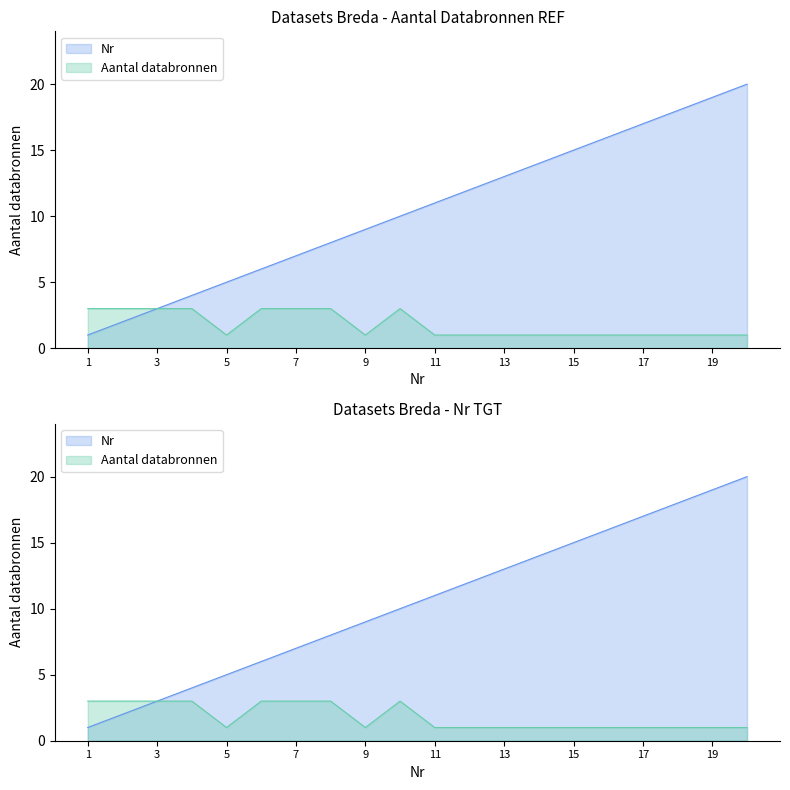

True or false: Nr and Aantal databronnen intersect in this chart.

False